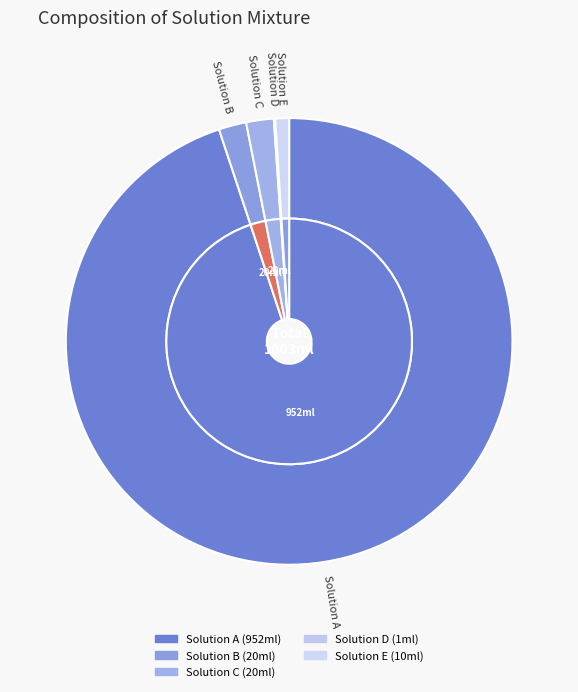

Which category has the biggest portion of the pie?

Solution A